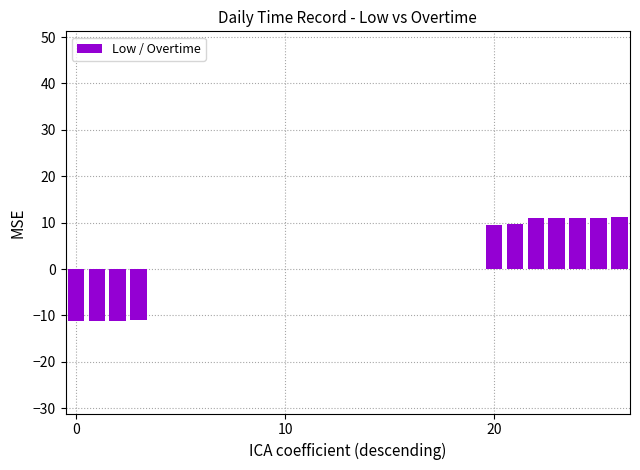

What is the sum of all values?

30.4